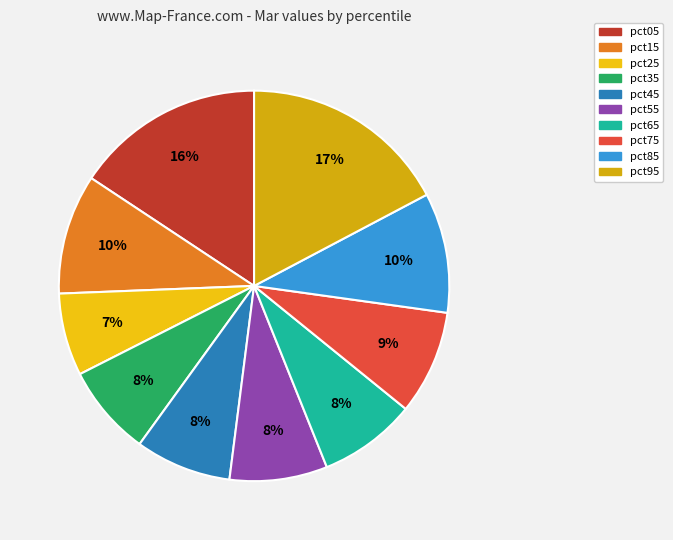

How many segments does this pie chart have?

10